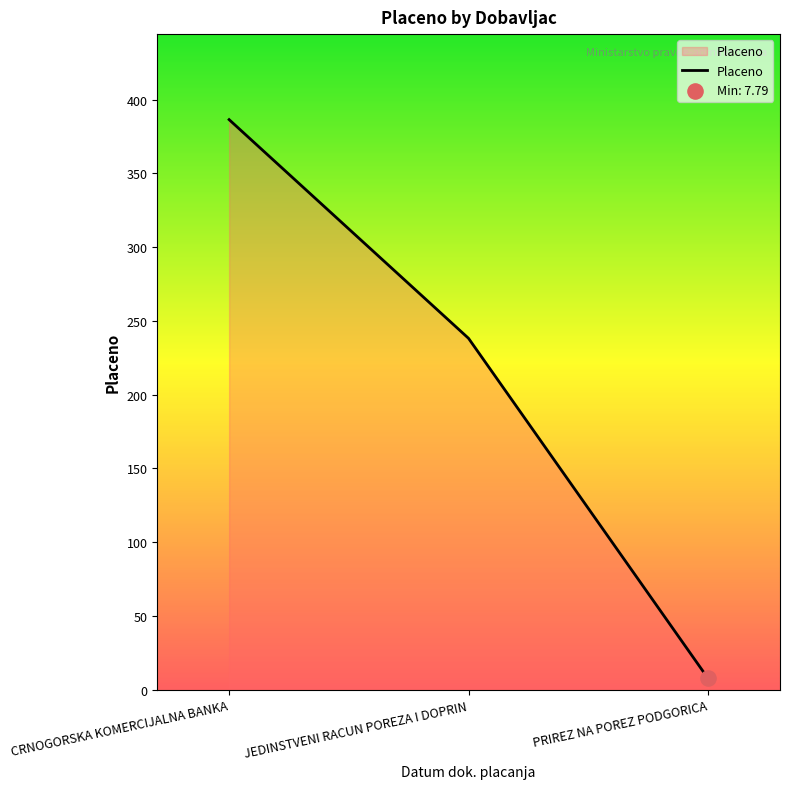

Between JEDINSTVENI RACUN POREZA I DOPRIN and PRIREZ NA POREZ PODGORICA, which is larger?

JEDINSTVENI RACUN POREZA I DOPRIN